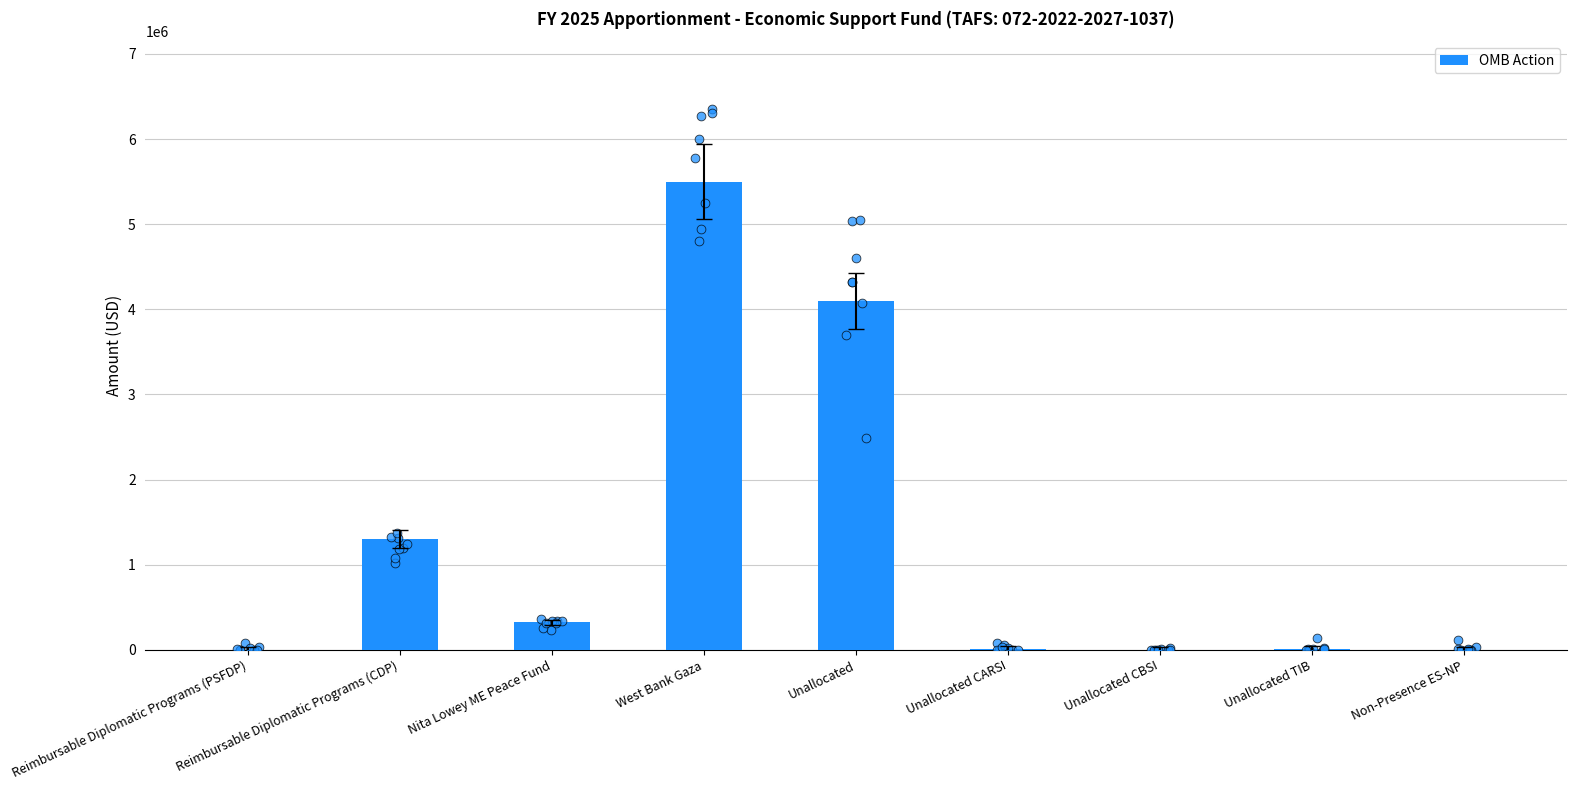

Between Unallocated CBSI and Reimbursable Diplomatic Programs (PSFDP), which is larger?

Unallocated CBSI